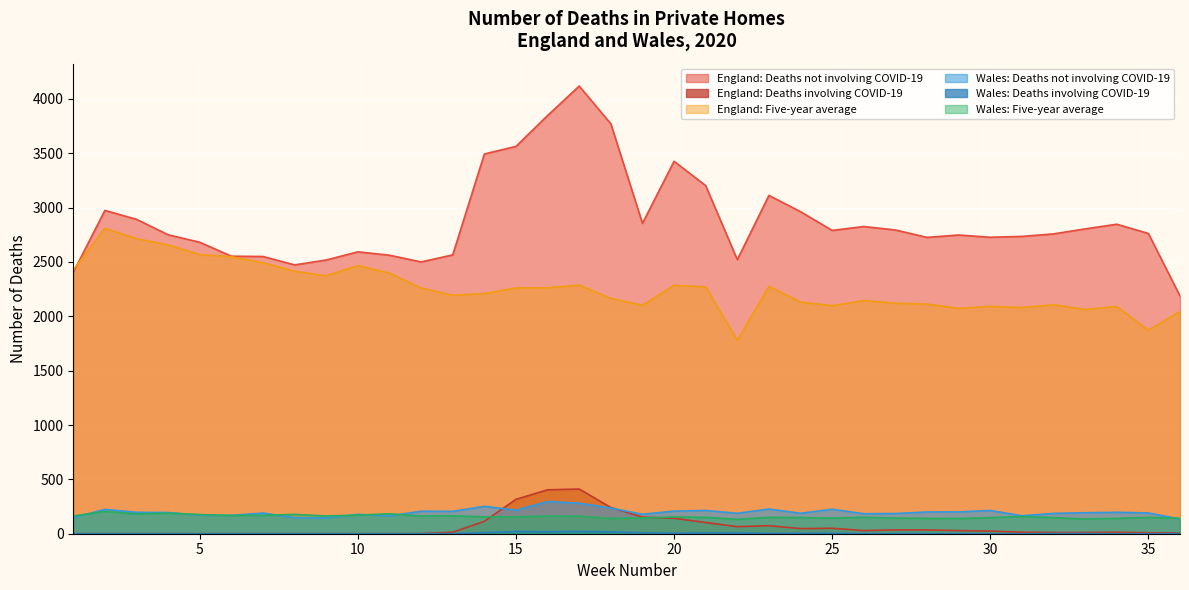

True or false: England: Deaths not involving COVID-19 and Wales: Deaths not involving COVID-19 cross at least once.

False